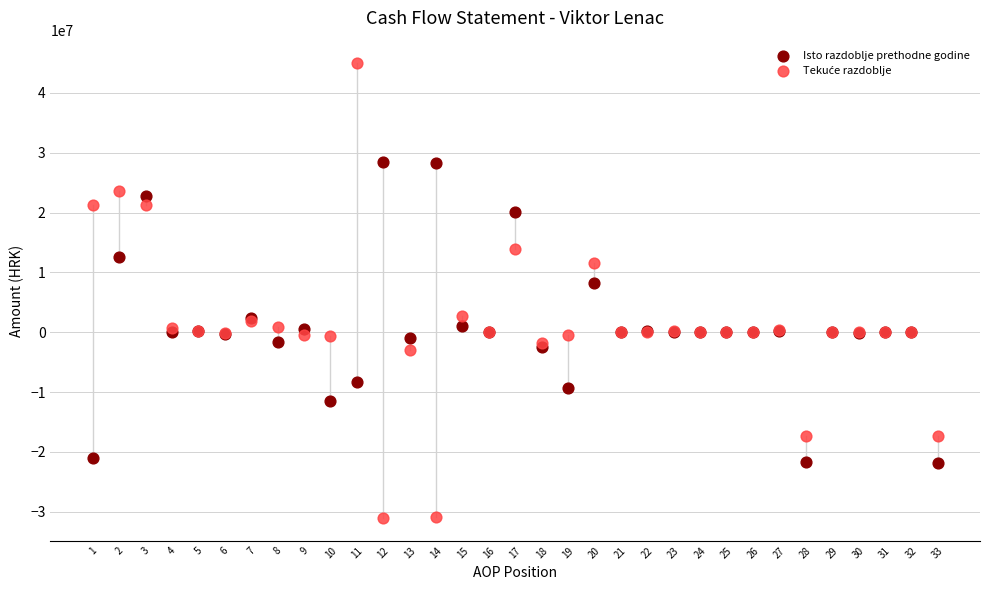

Across all series, what Y value is closest to 6946111?

8187831